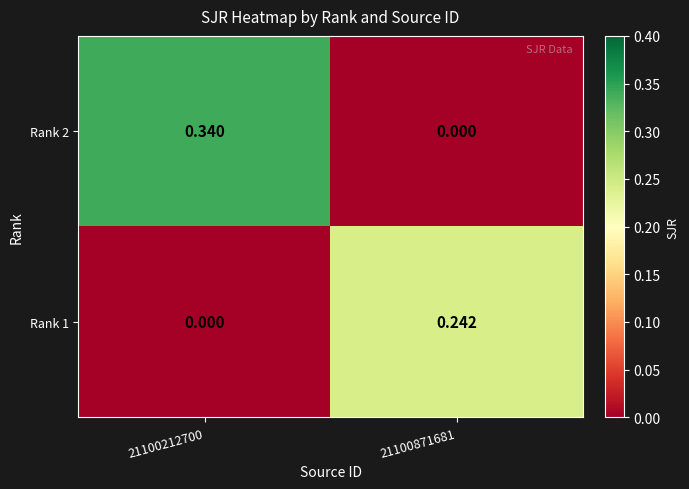

Is the value of Rank 1 at 21100212700 greater than the value of Rank 2 at 21100212700?

No